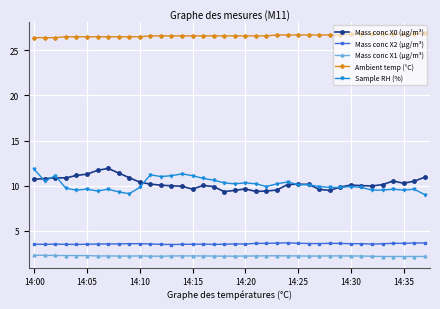

What is the lowest value of the Mass conc X1 (μg/m³) series?

2.1